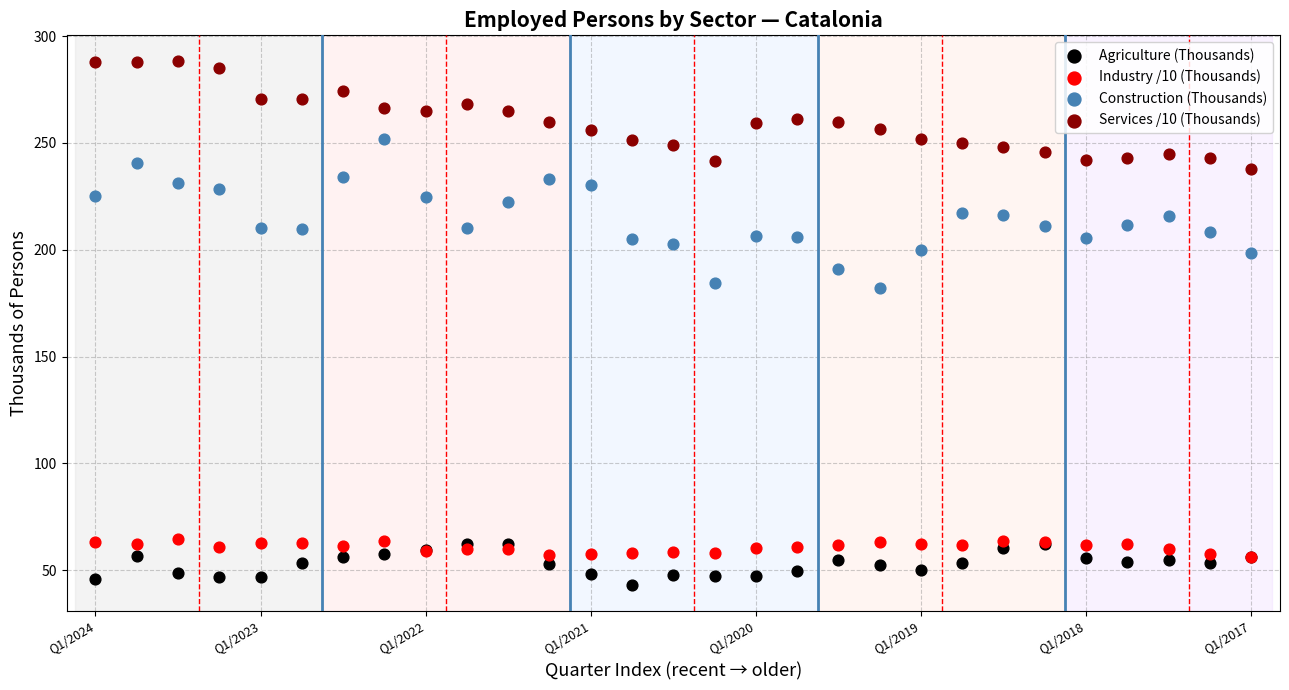

Which series contains the lowest Y value?

Agriculture (Thousands)